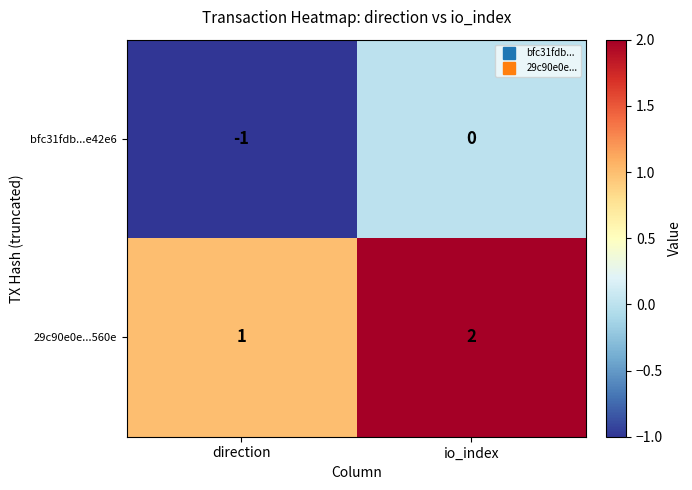

List the labels in order of 29c90e0e...560e value, smallest first.

direction, io_index